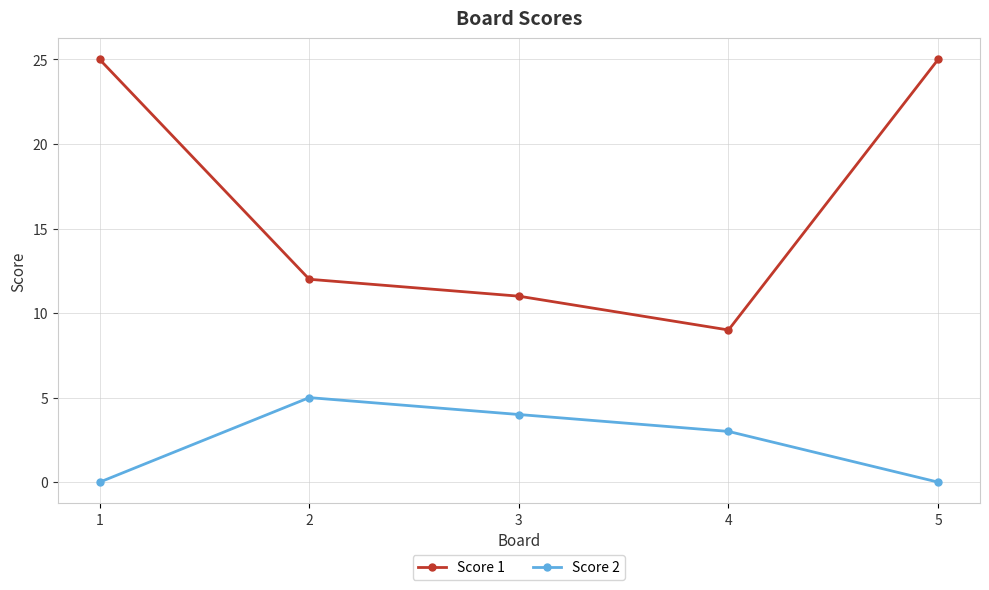

What are all the series names shown in the legend?

Score 1, Score 2